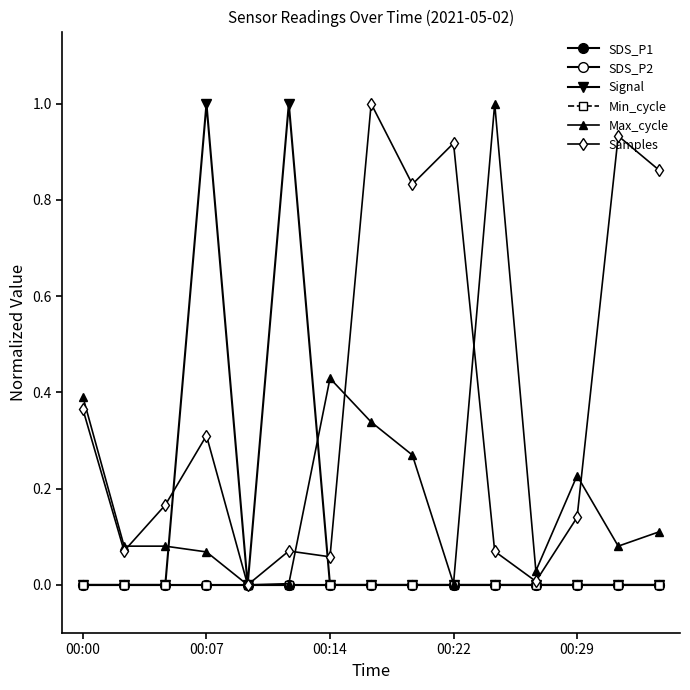

Does the chart have visible grid lines?

No